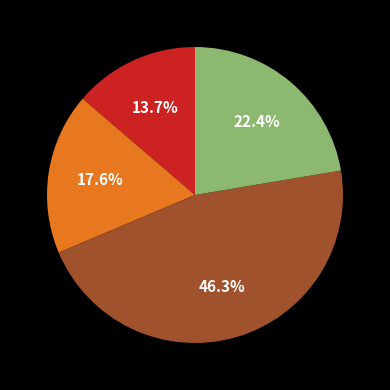

Does any single category account for the majority?

No